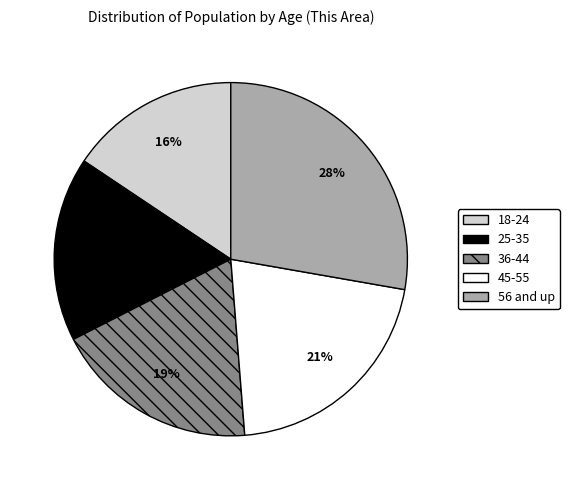

Is it true that 45-55 is 9% of the pie?

False